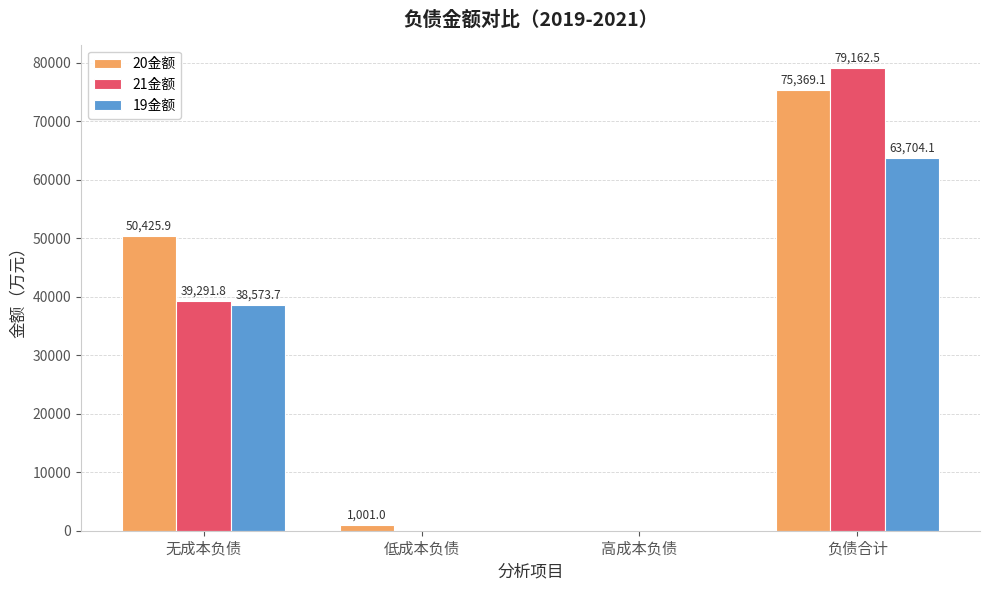

At which label is 21金额 closest to 39581?

无成本负债